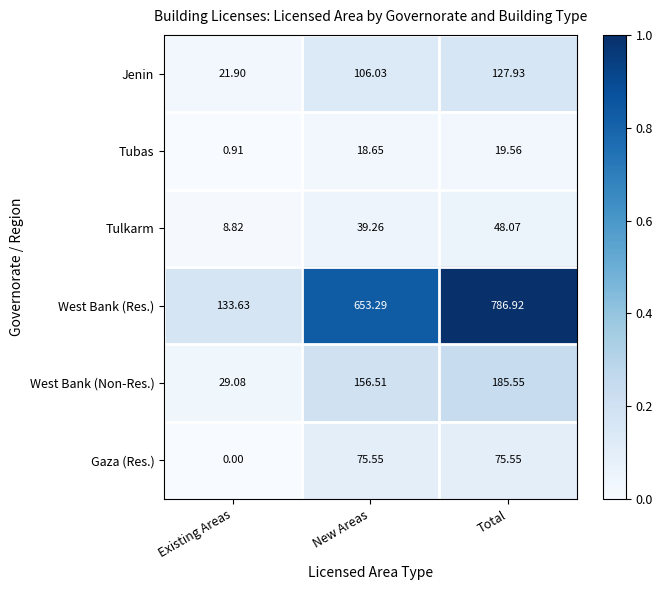

Between New Areas and Total, which series saw the biggest shift?

West Bank (Res.)